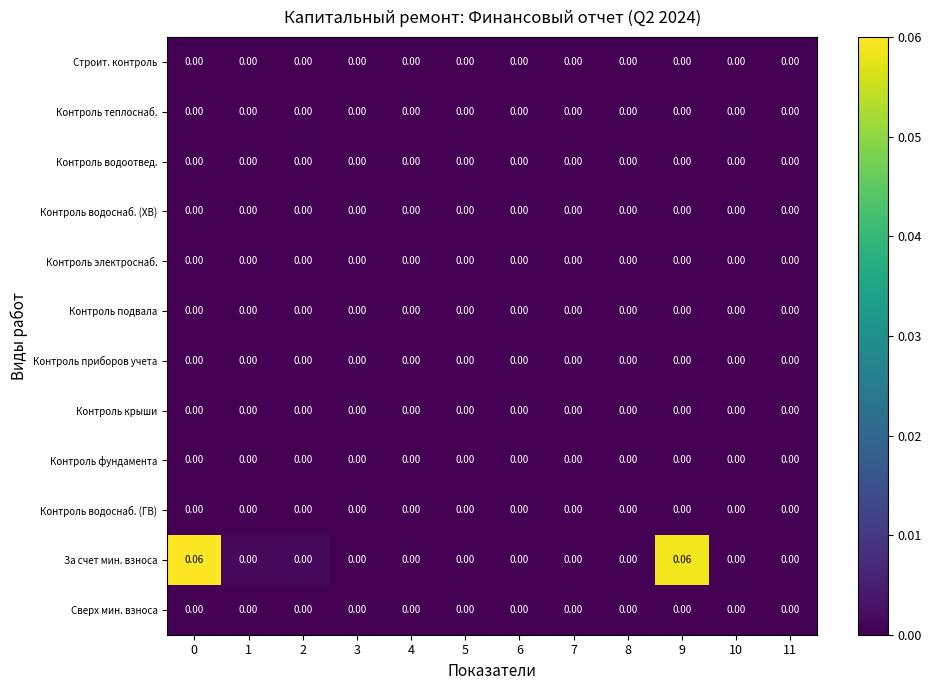

Which series has the largest range (max minus min)?

За счет мин. взноса